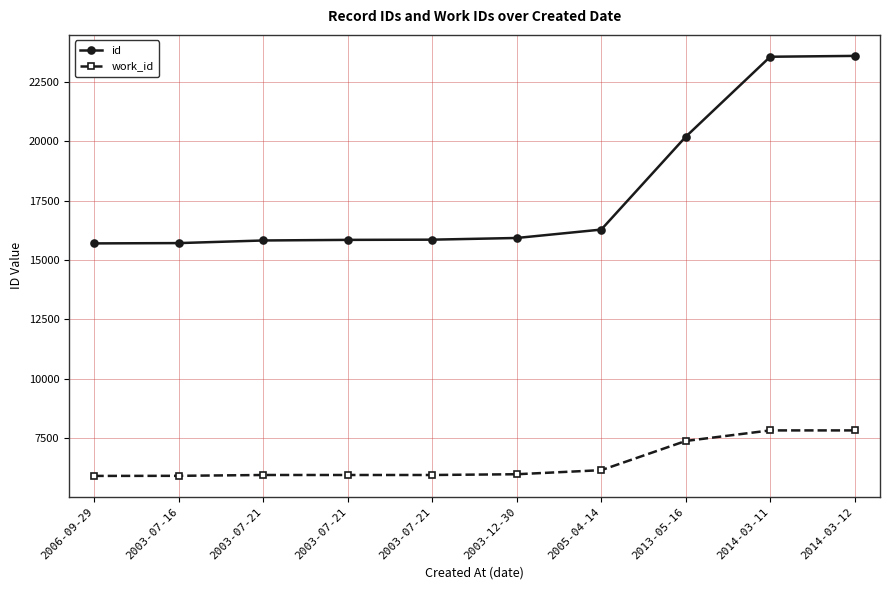

True or false: work_id and id intersect in this chart.

False